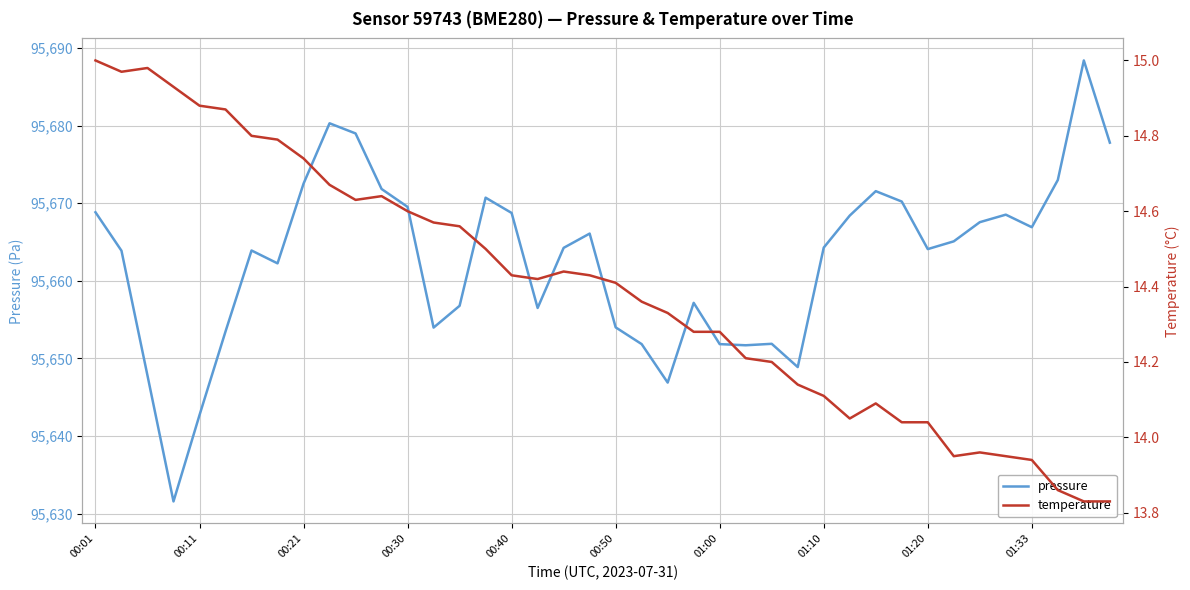

At how many categories does at least one series exceed 22897?

40